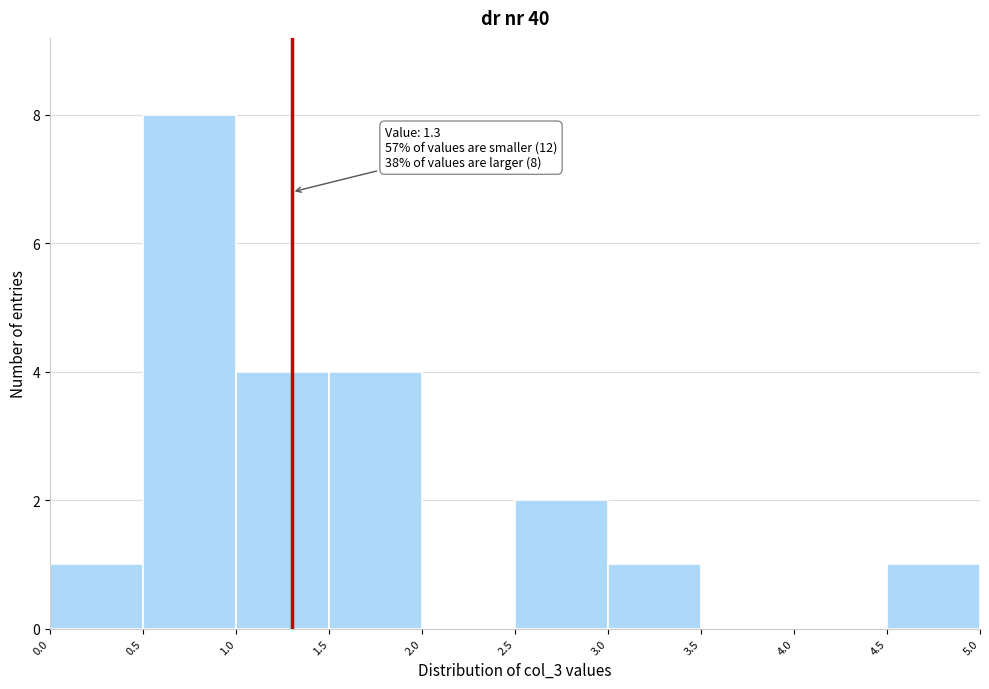

Over which range of the x-axis is the bar tallest?

0.5 to 1.0